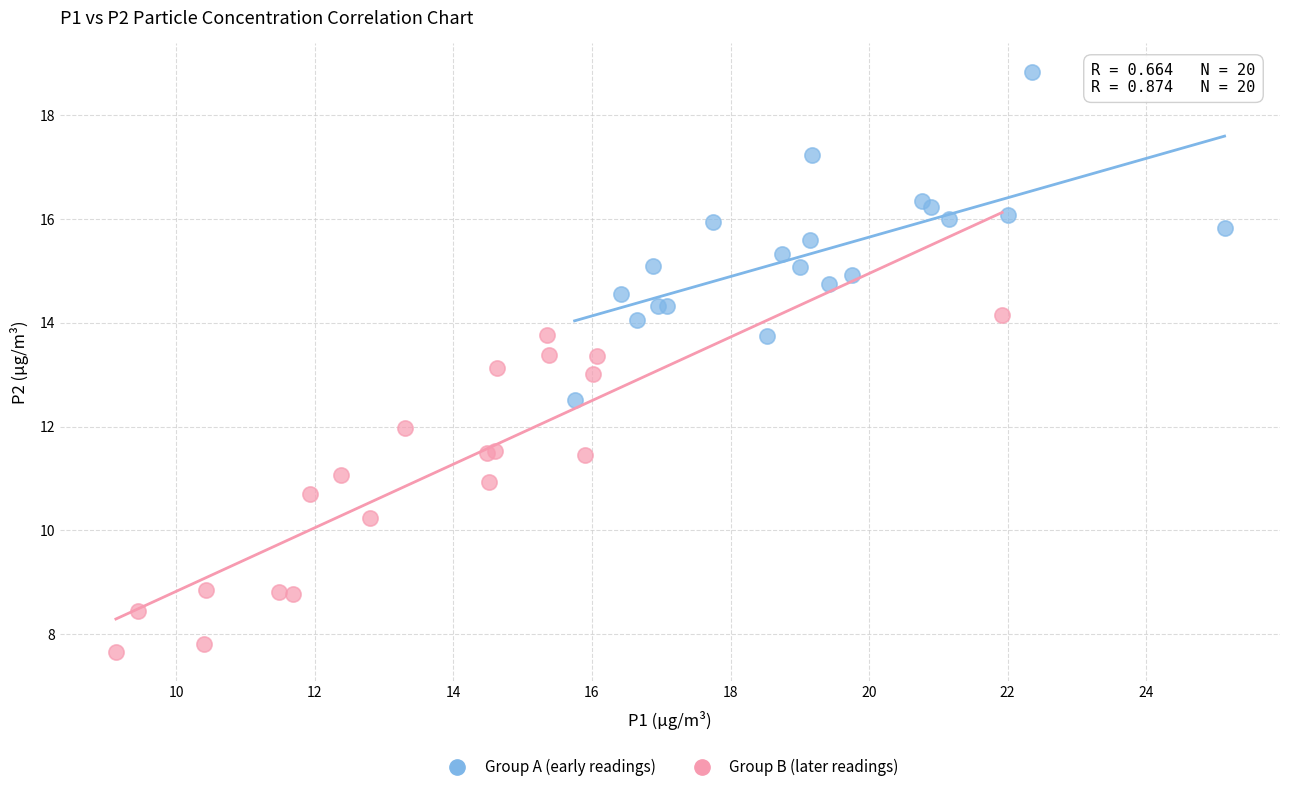

Which series reaches the maximum Y coordinate?

Group A (early readings)